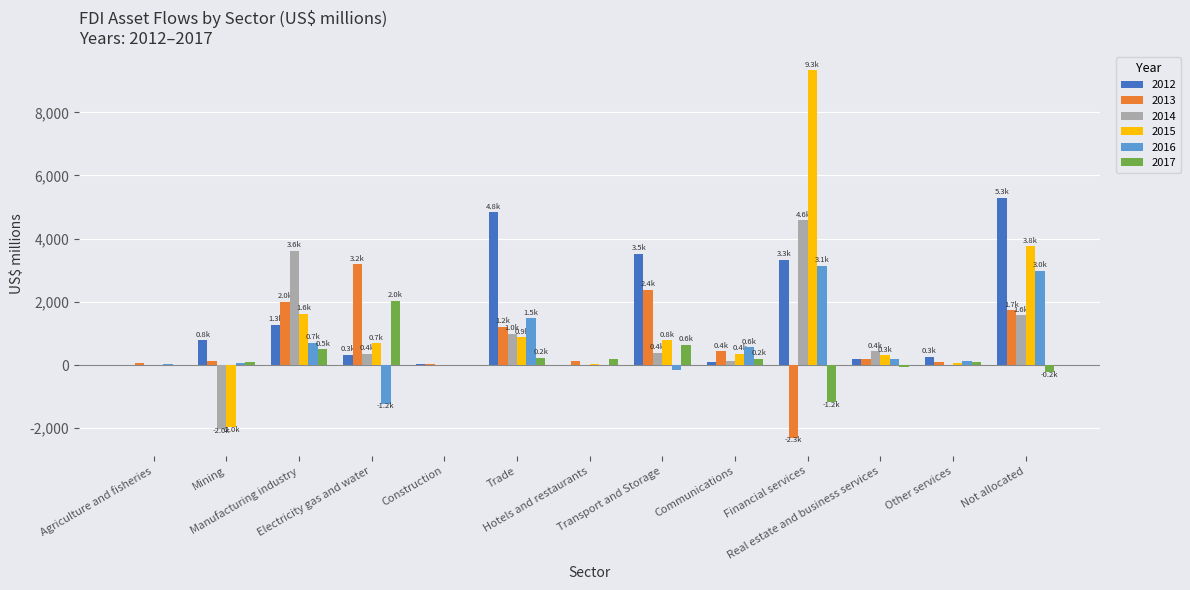

What are all the series names shown in the legend?

2012, 2013, 2014, 2015, 2016, 2017